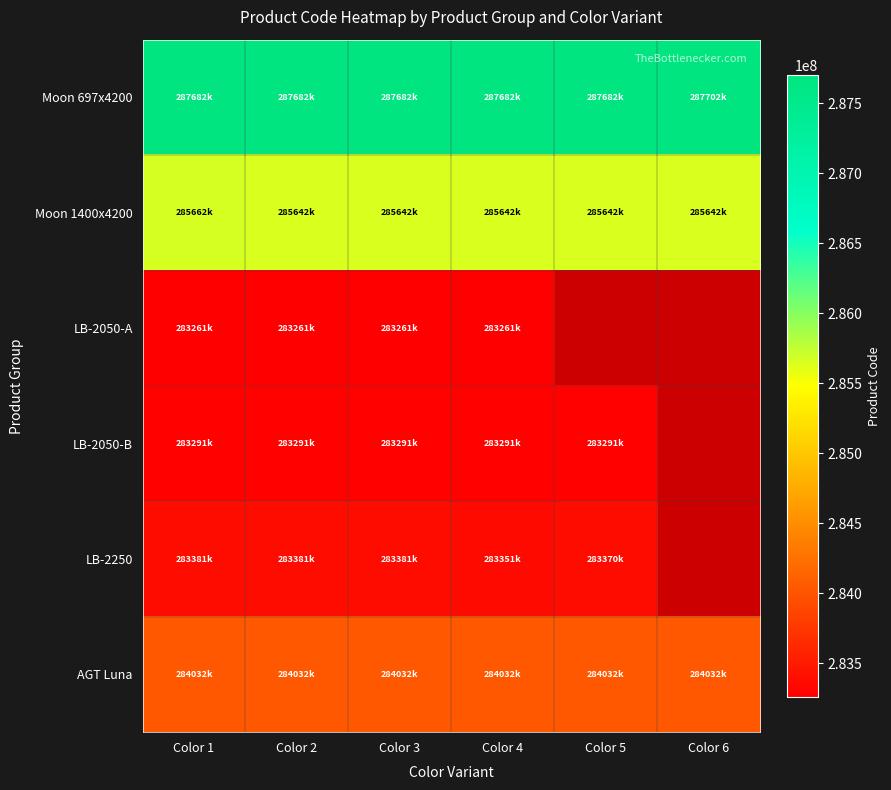

At which category does the chart reach its minimum across all series?

Color 5